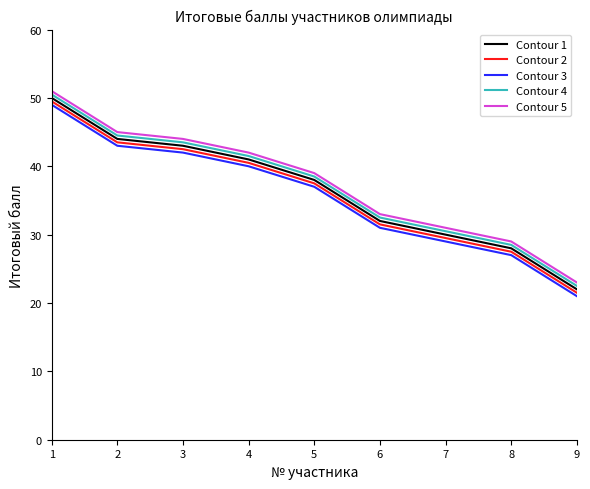

At which label is Contour 1 closest to 36?

5